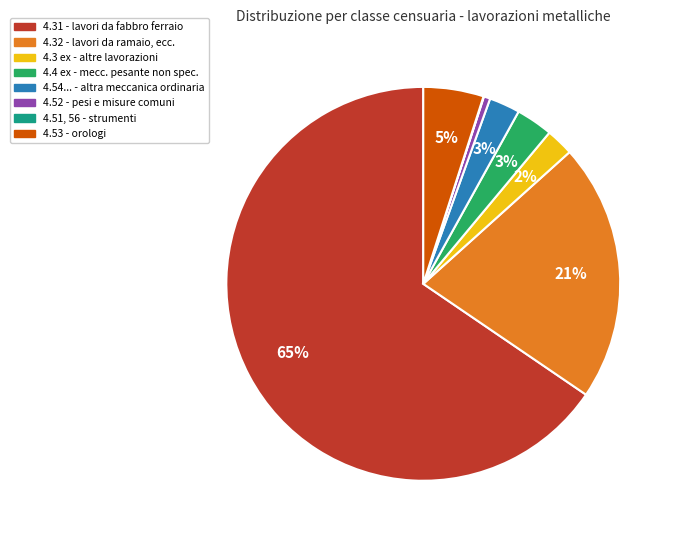

Is it true that 4.3 ex - altre lavorazioni is 13% of the pie?

False